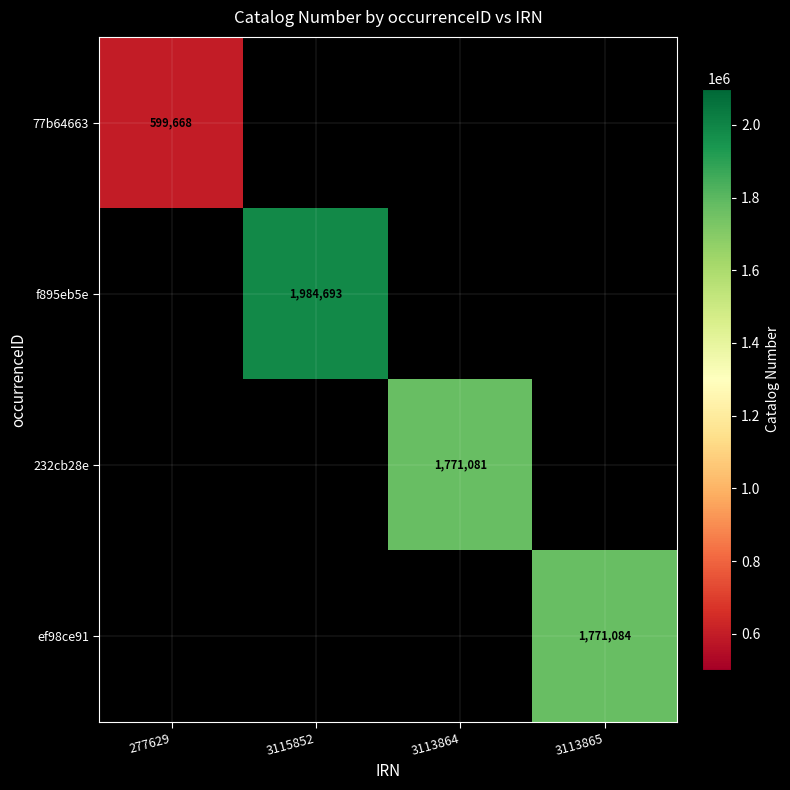

True or false: ef98ce91 has a value of 2386661 at 3113865.

False